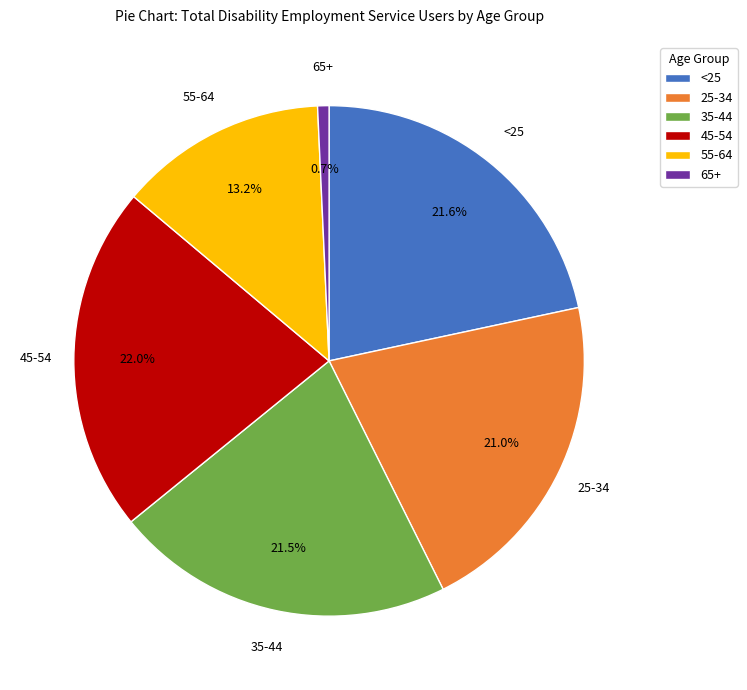

What is the smallest slice in the pie chart?

65+